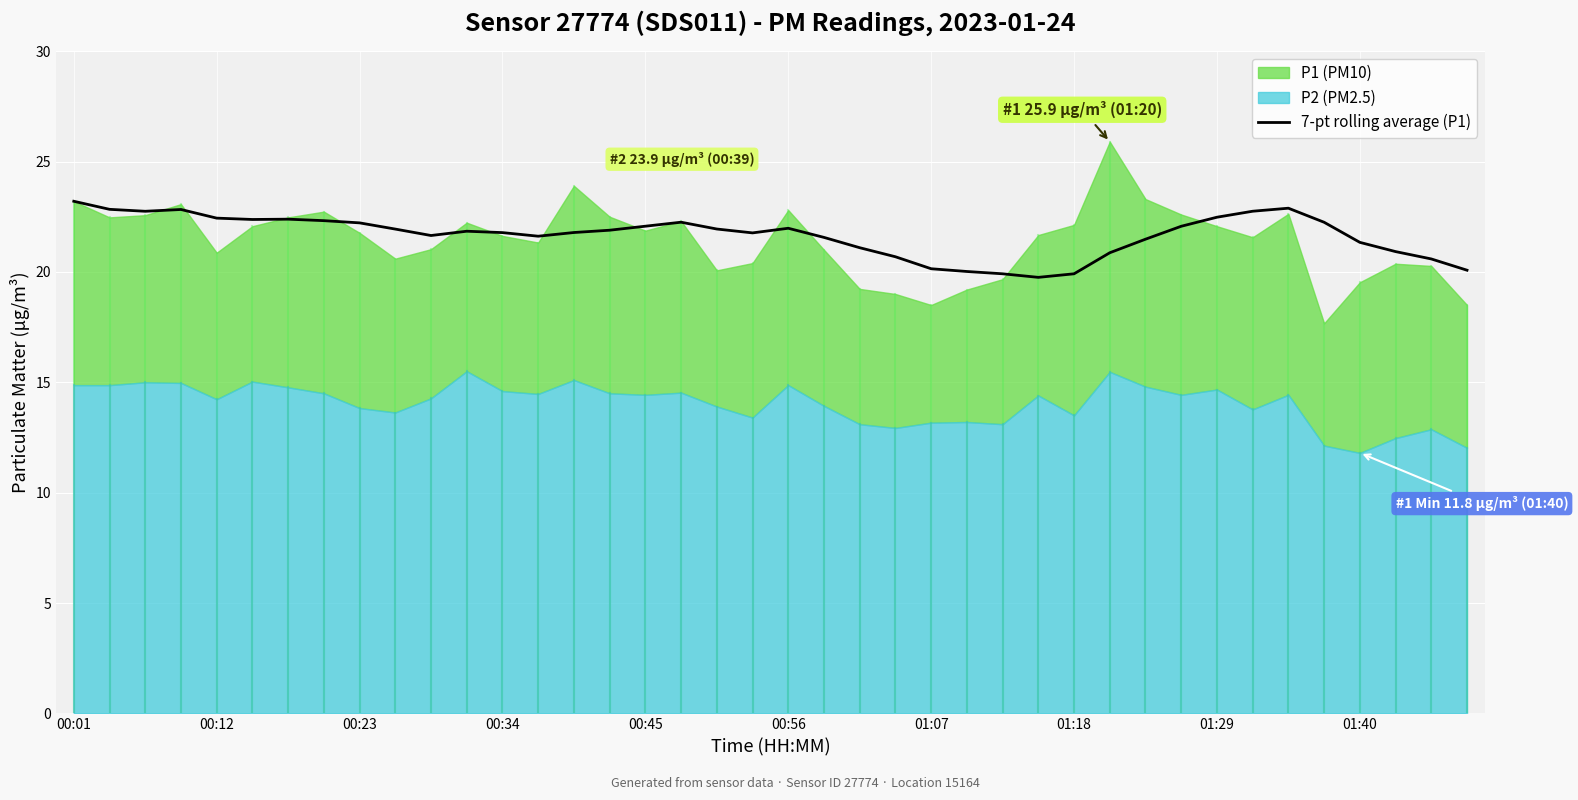

Is it true that 7-pt rolling average (P1) equals 37.8 at 00:45?

False